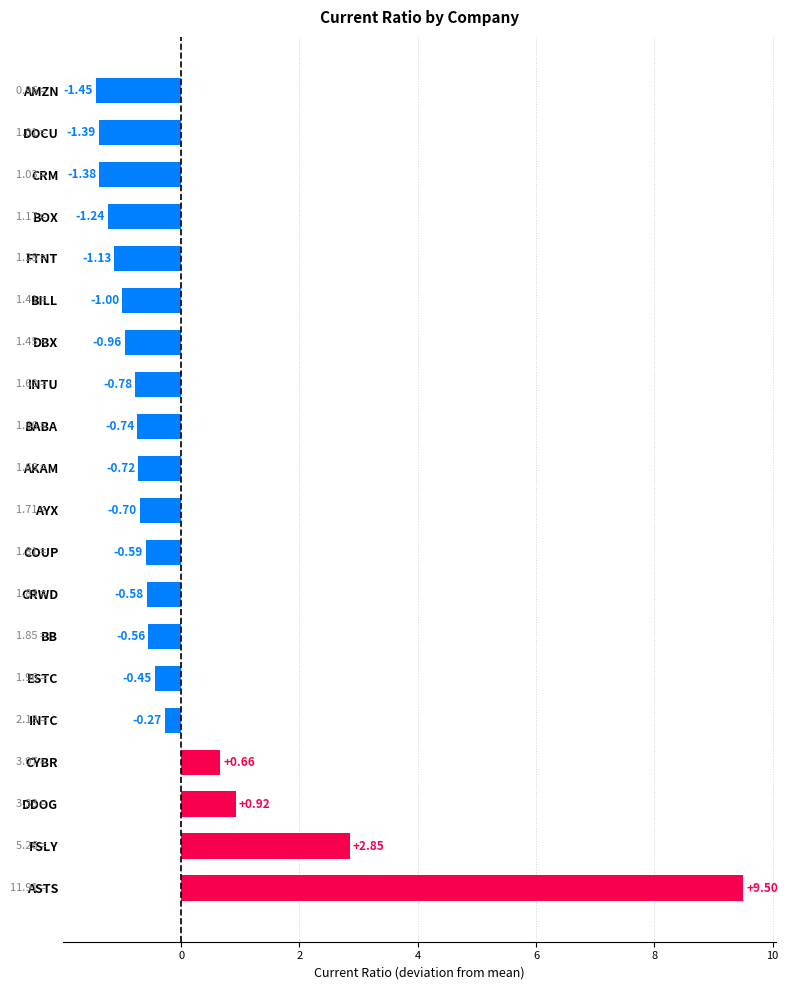

Count the number of data series in this chart.

1